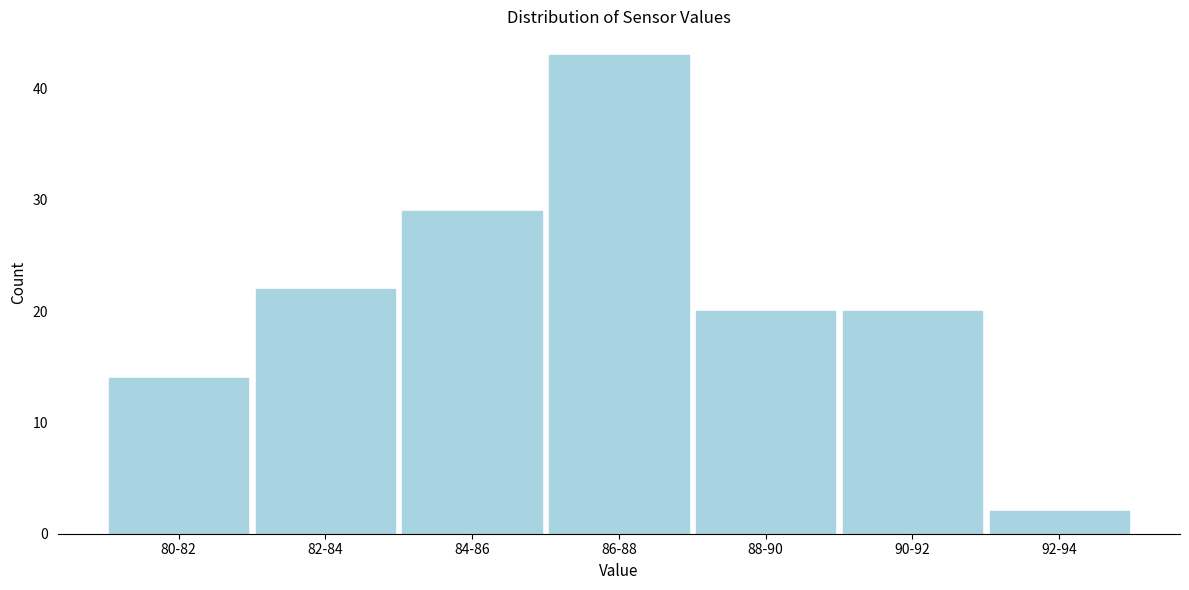

Reading right to left, what are all the values shown in this chart?

2	20	20	43	29	22	14